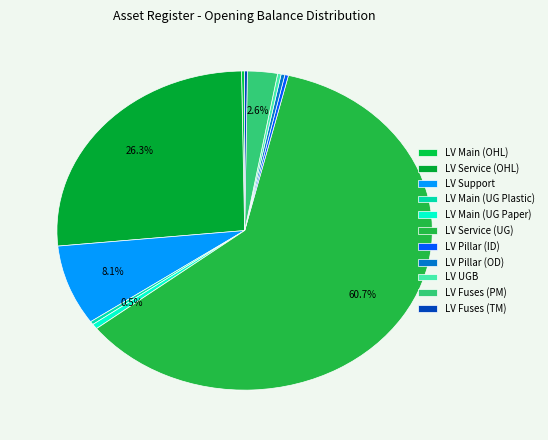

To the nearest percent, what is the combined percentage of LV Fuses (PM) and LV Service (OHL)?

29%